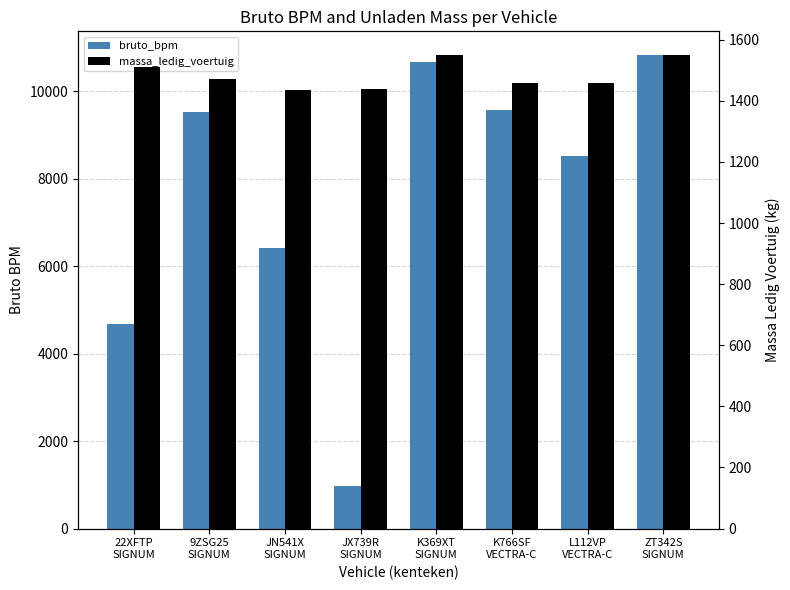

What is the difference between the massa_ledig_voertuig values at ZT342S
SIGNUM and L112VP
VECTRA-C?

90